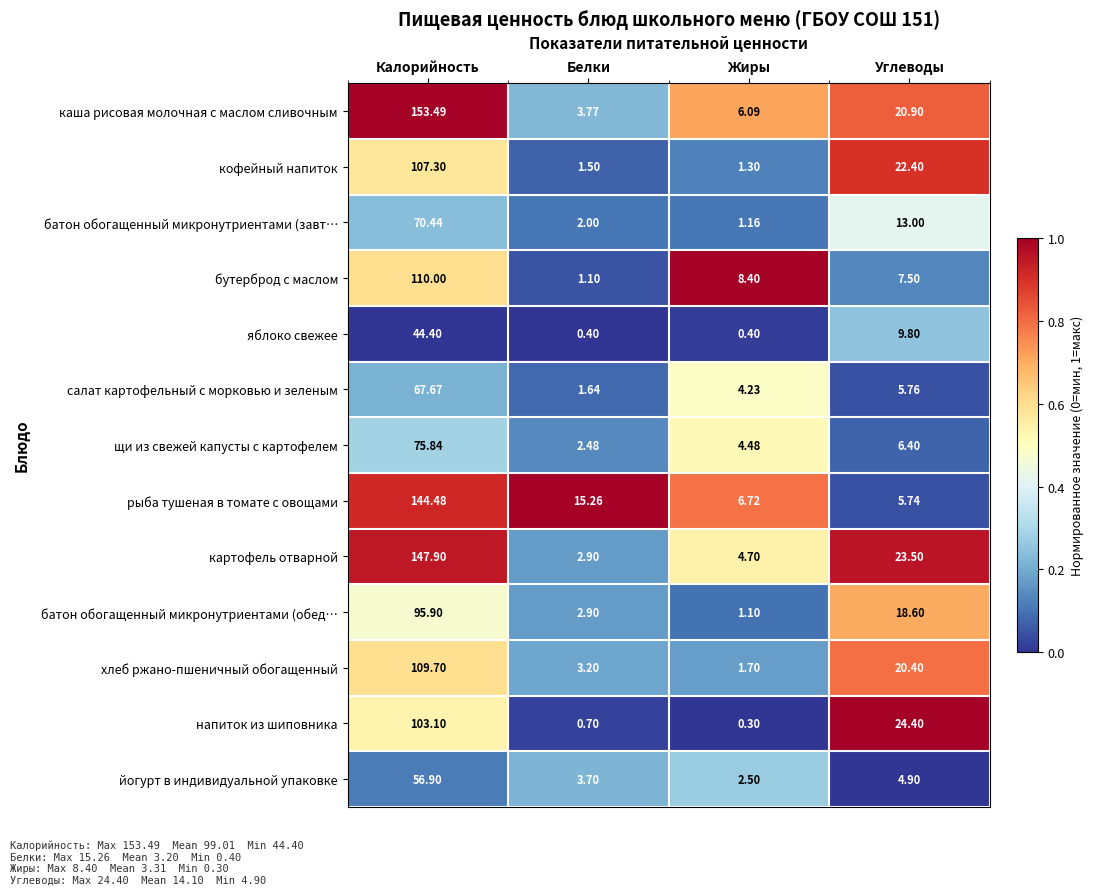

At how many categories does at least one series exceed 0?

4